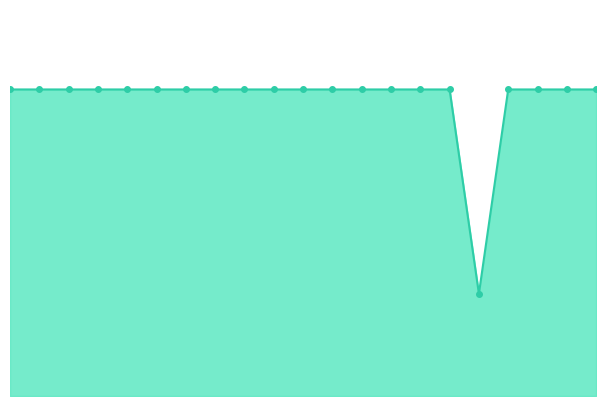

How many lines are shown in the chart?

1